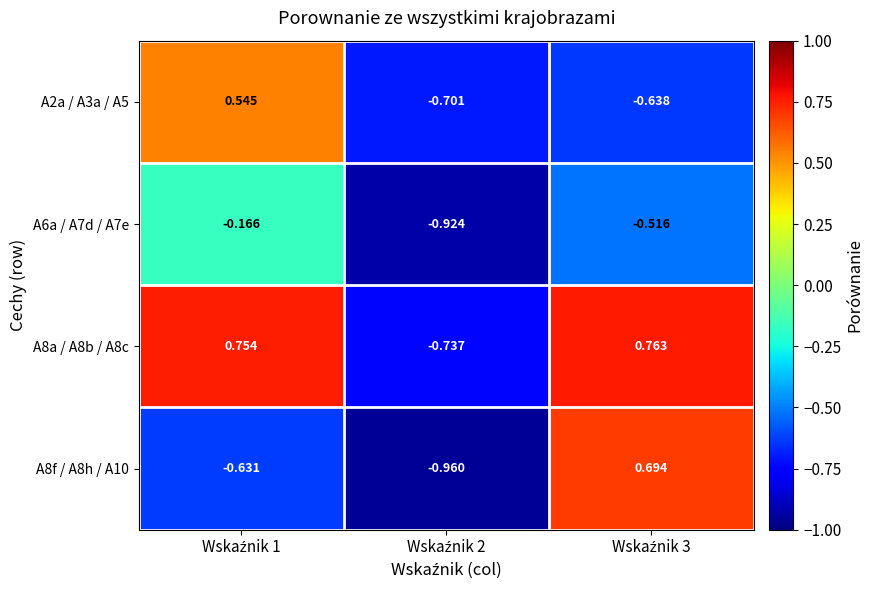

Reading right to left, transcribe all the data shown in this chart.

A2a / A3a / A5: Wskaźnik 3=-0.6	Wskaźnik 2=-0.7	Wskaźnik 1=0.5
A6a / A7d / A7e: Wskaźnik 3=-0.5	Wskaźnik 2=-0.9	Wskaźnik 1=-0.2
A8a / A8b / A8c: Wskaźnik 3=0.8	Wskaźnik 2=-0.7	Wskaźnik 1=0.8
A8f / A8h / A10: Wskaźnik 3=0.7	Wskaźnik 2=-1.0	Wskaźnik 1=-0.6